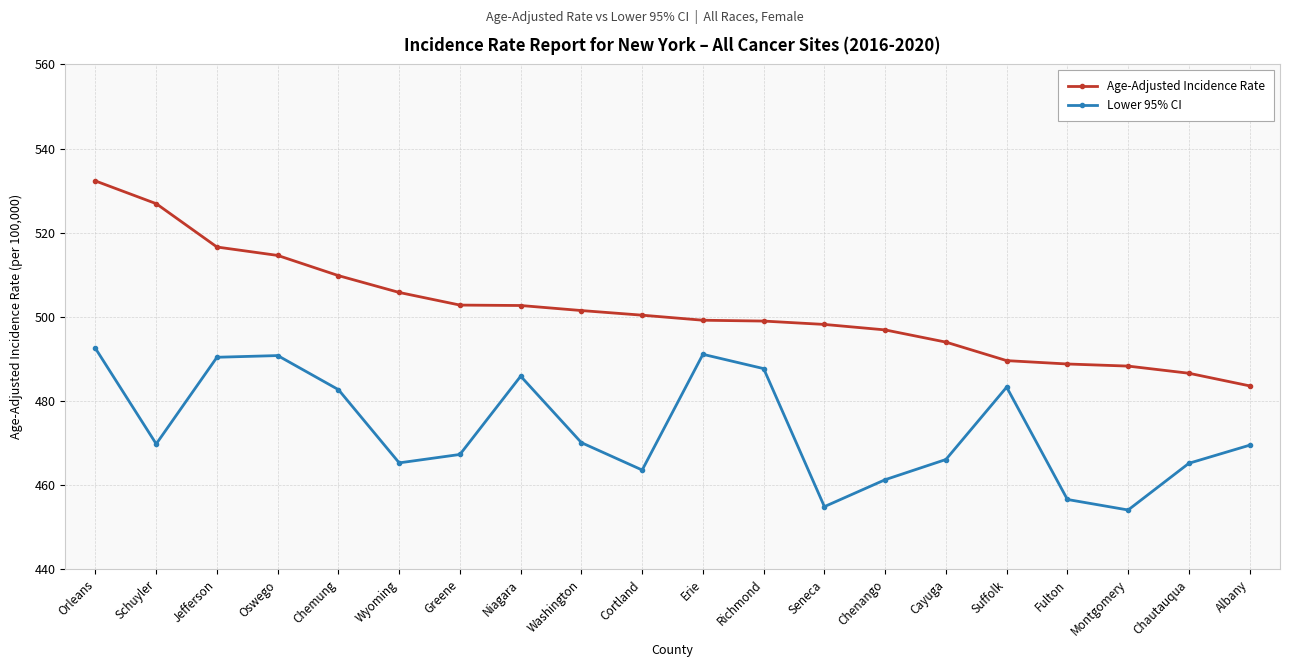

What is the difference between the second highest and second lowest values in the Lower 95% CI series?

36.2